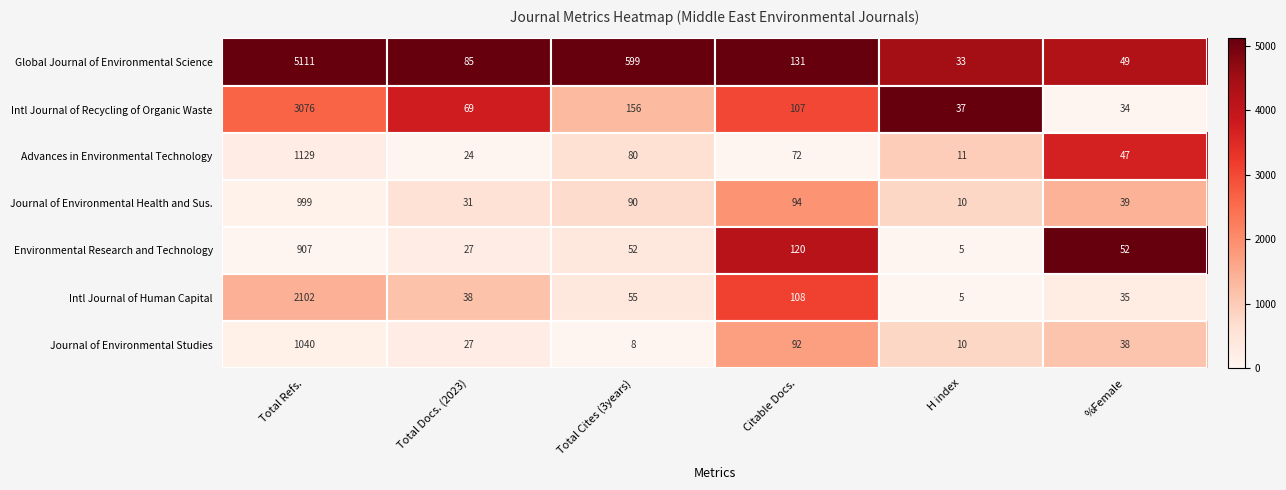

Is it true that Journal of Environmental Studies equals 3 at H index?

False